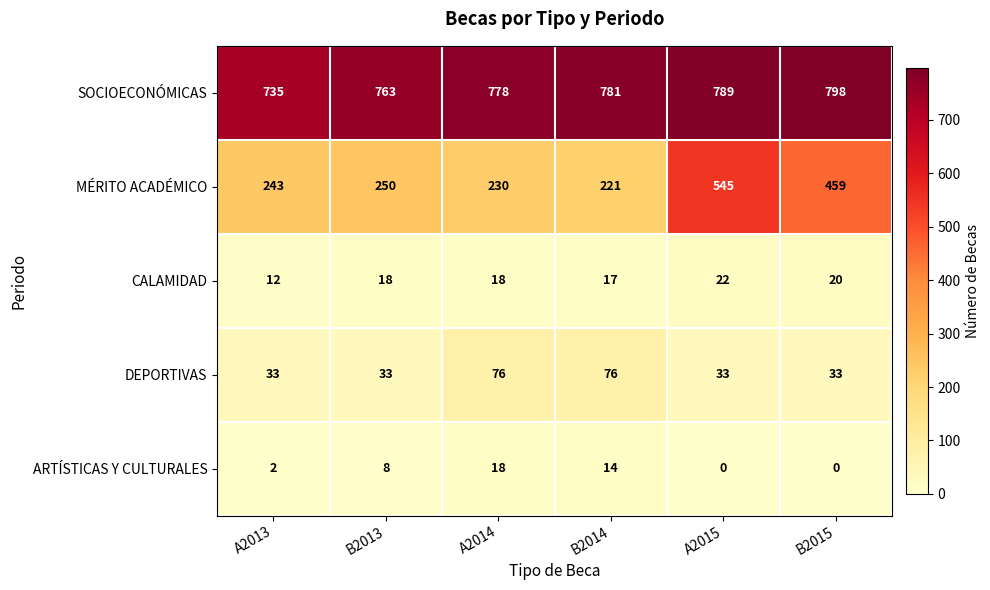

What is the total value across all series at A2013?

1025